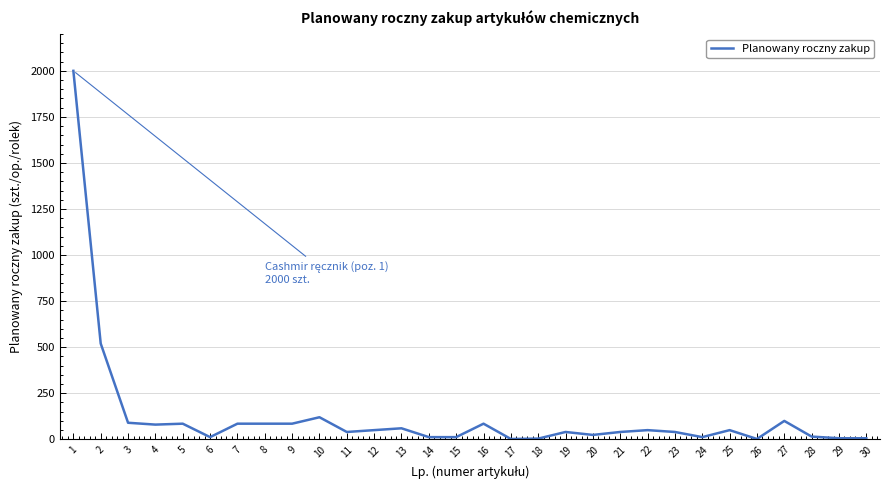

What is the maximum value shown in the chart?

2000